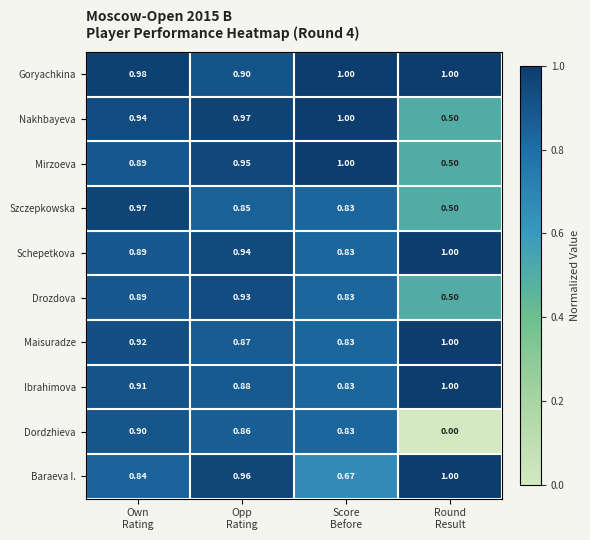

Which series has the largest range (max minus min)?

Dordzhieva